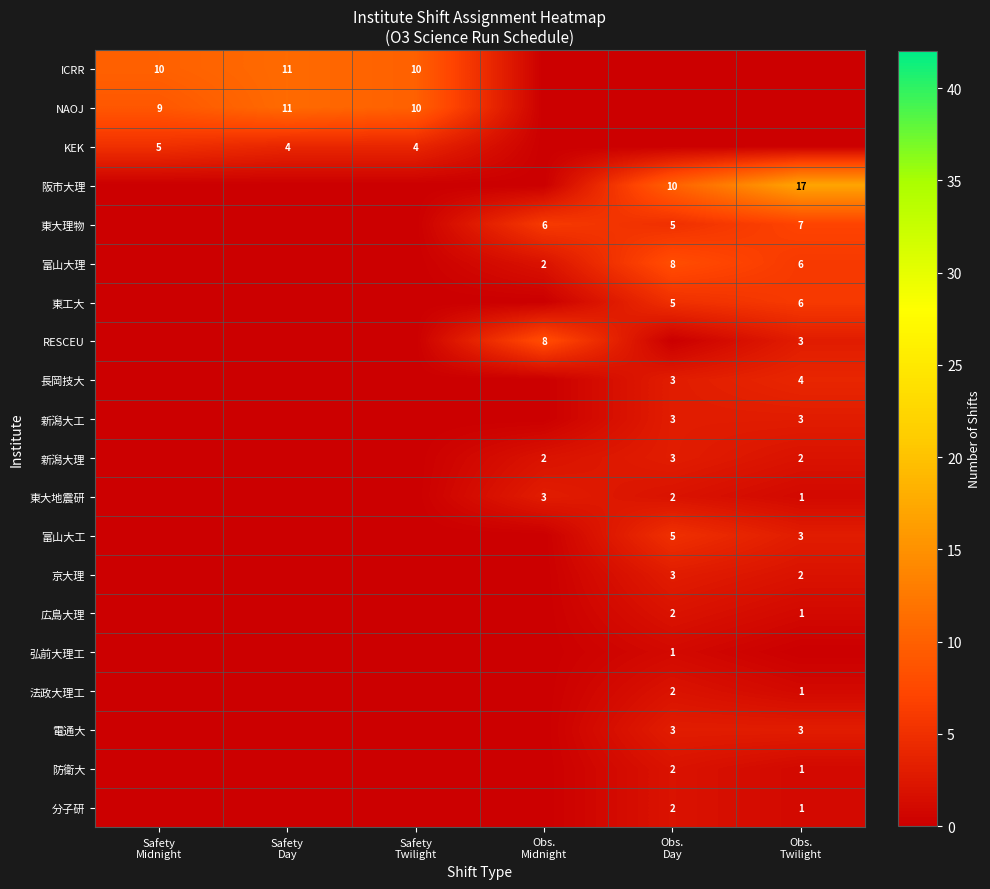

At which label does 東大理物 first exceed 5?

Obs. Midnight